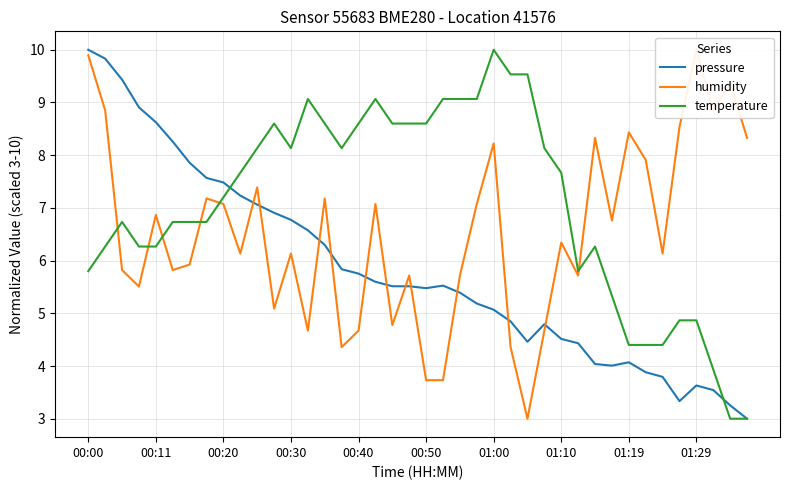

How many data points in temperature are less than 7?

19